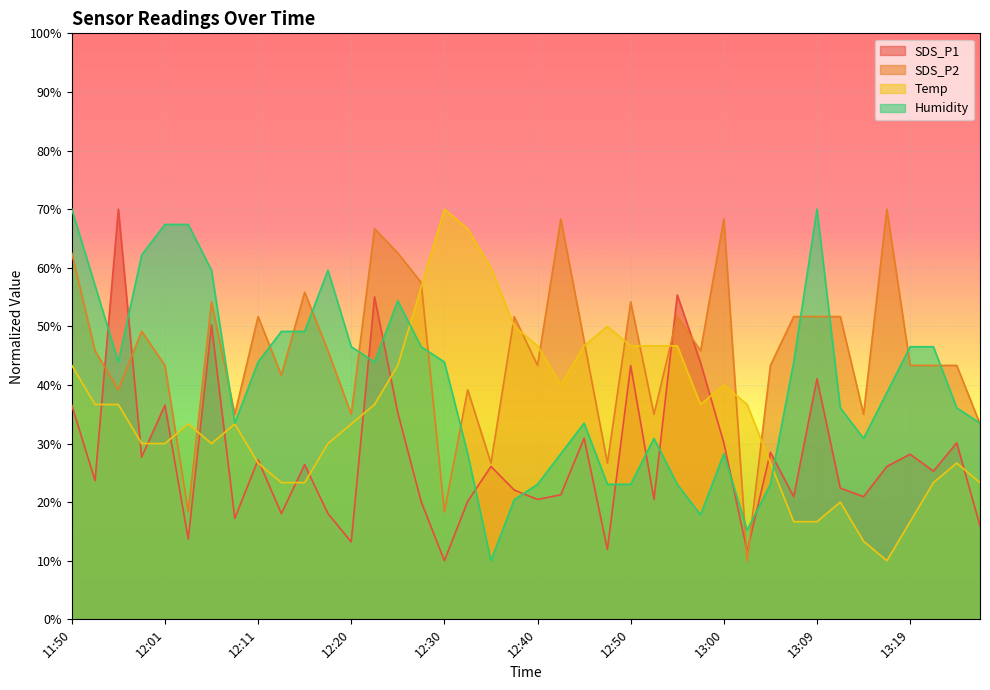

At 12:30, list the series in order from largest to smallest.

Temp, Humidity, SDS_P2, SDS_P1